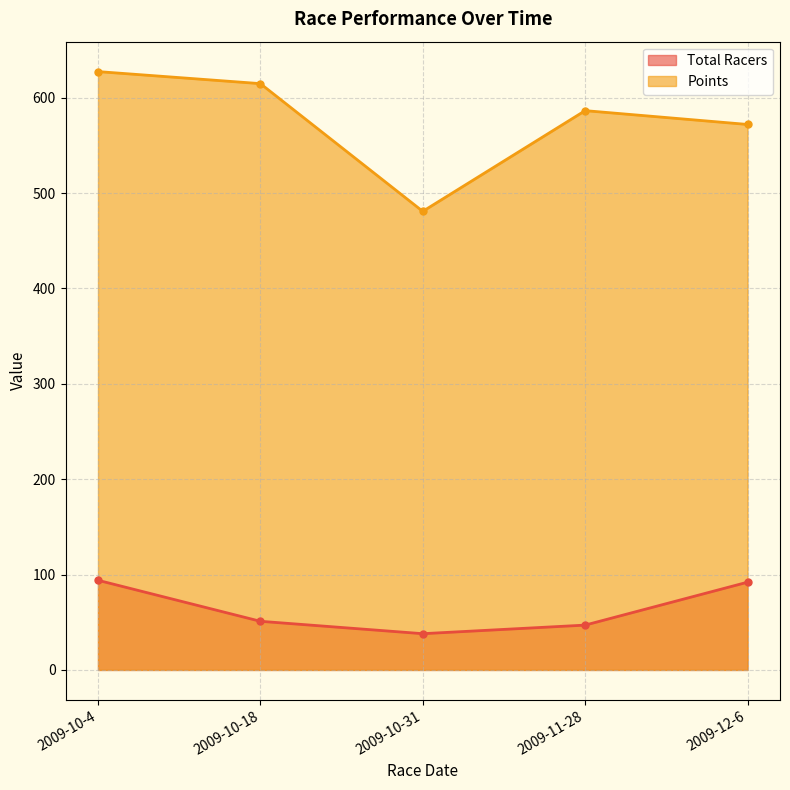

What is the spread (max minus min) of values at 2009-10-18?

563.8